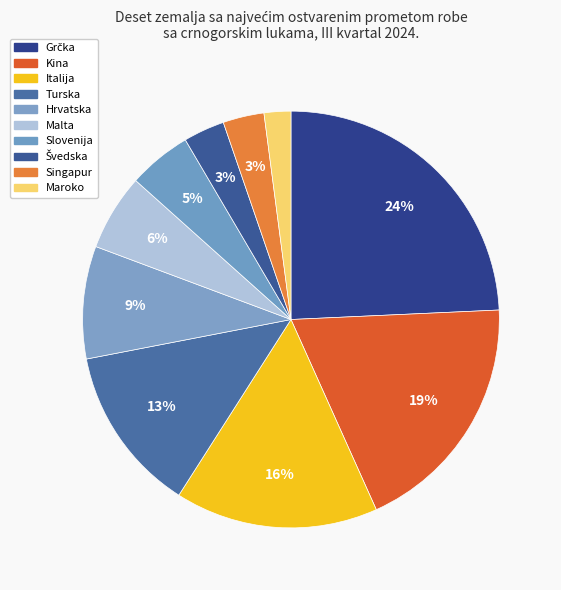

Which category has the smallest portion of the pie?

Maroko